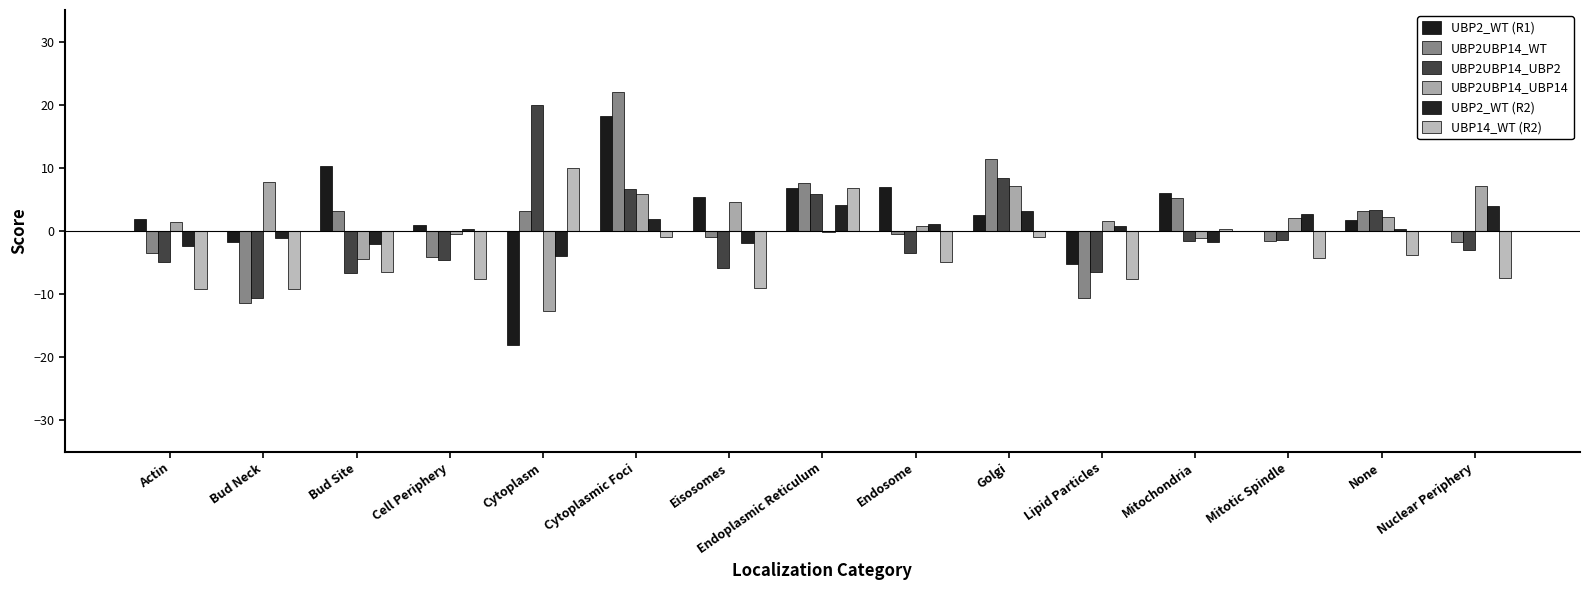

Which label corresponds to the smallest value in the chart?

Cytoplasm